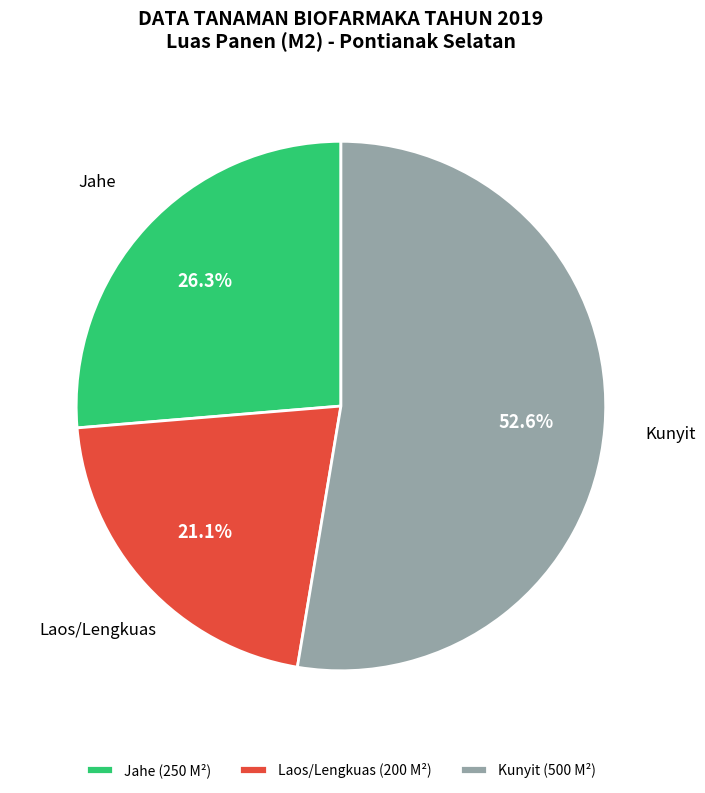

Rank the categories by value from lowest to highest.

Laos/Lengkuas (200 M²), Jahe (250 M²), Kunyit (500 M²)